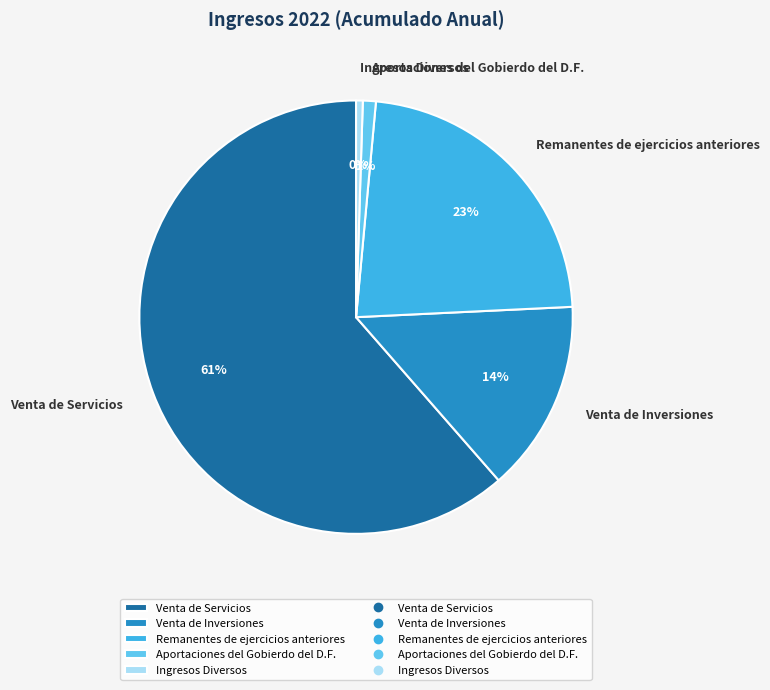

Which slice is the largest?

Venta de Servicios